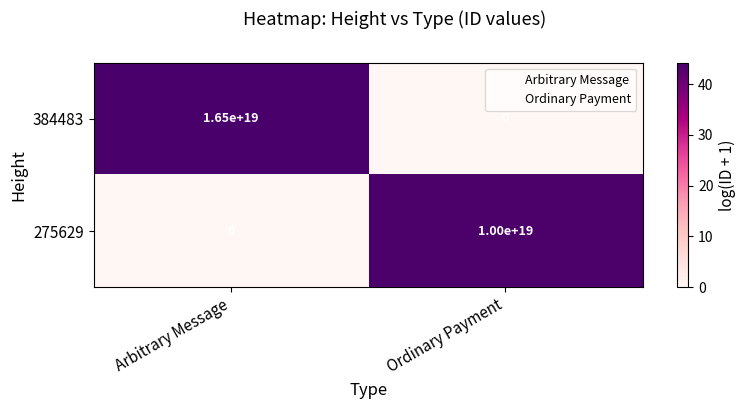

Which category has the lowest value in the 275629 series?

Arbitrary Message